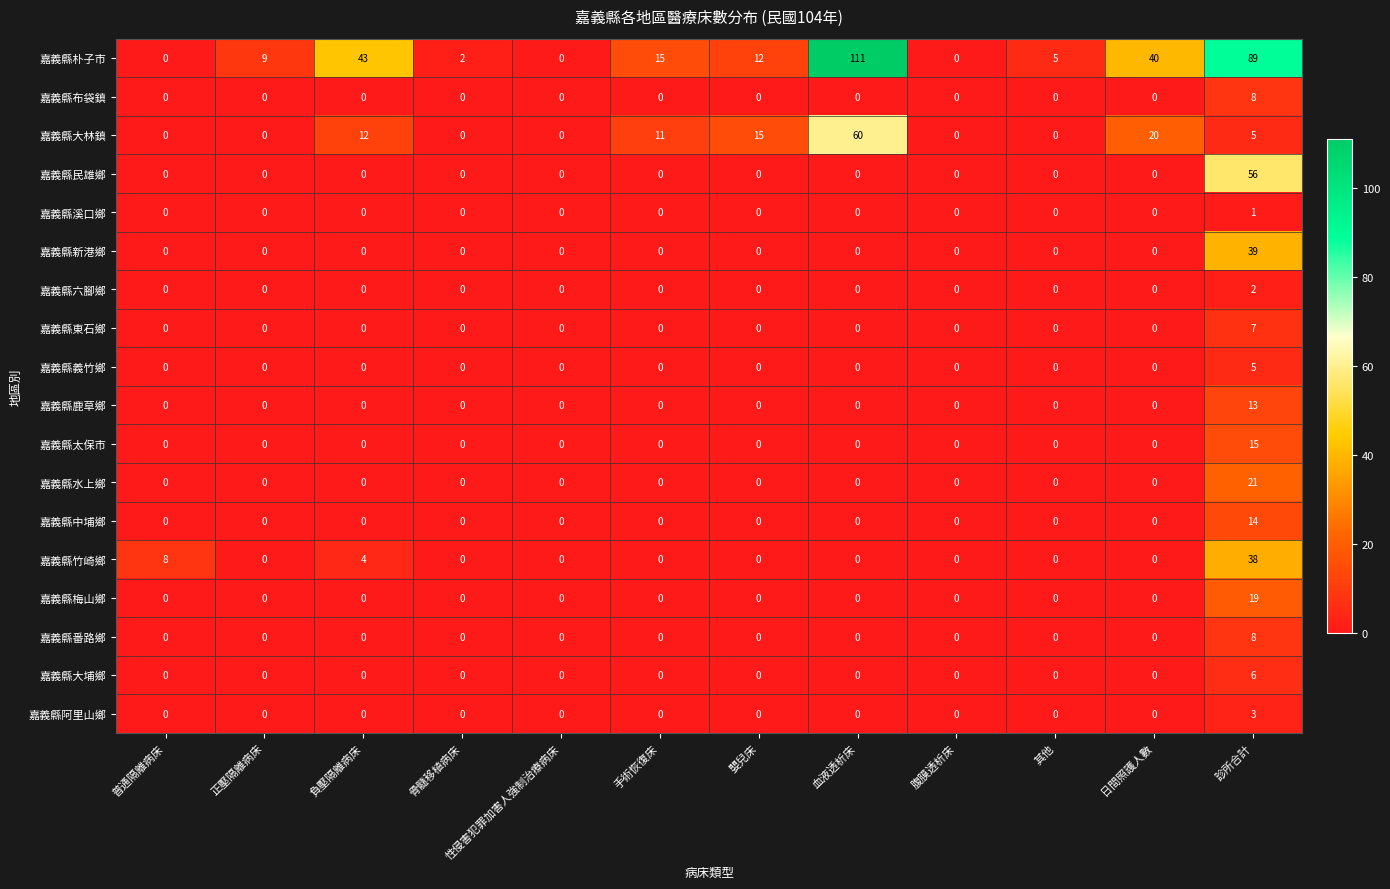

What is the difference between the highest and lowest values at 診所合計?

88